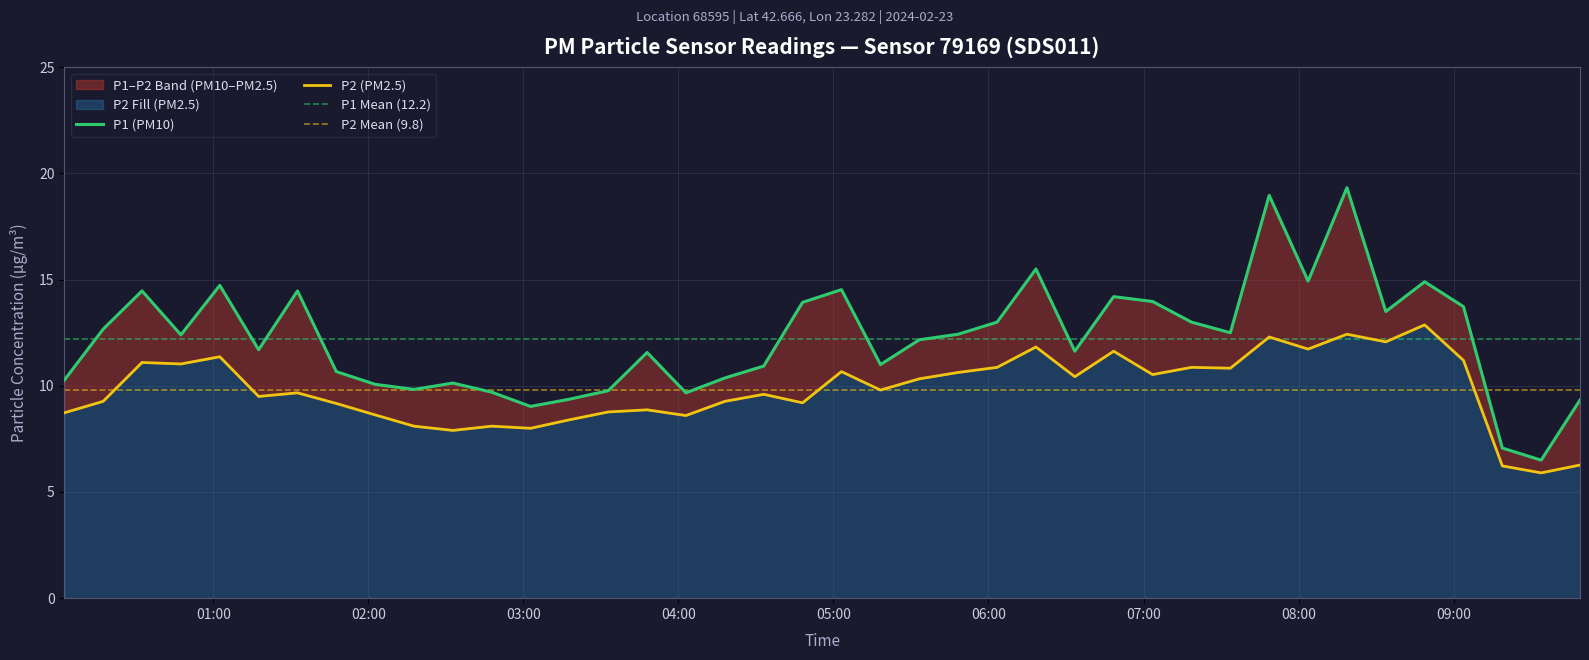

True or false: P1 has a value of 14.5 at 2024-02-23T01:32:33.

True